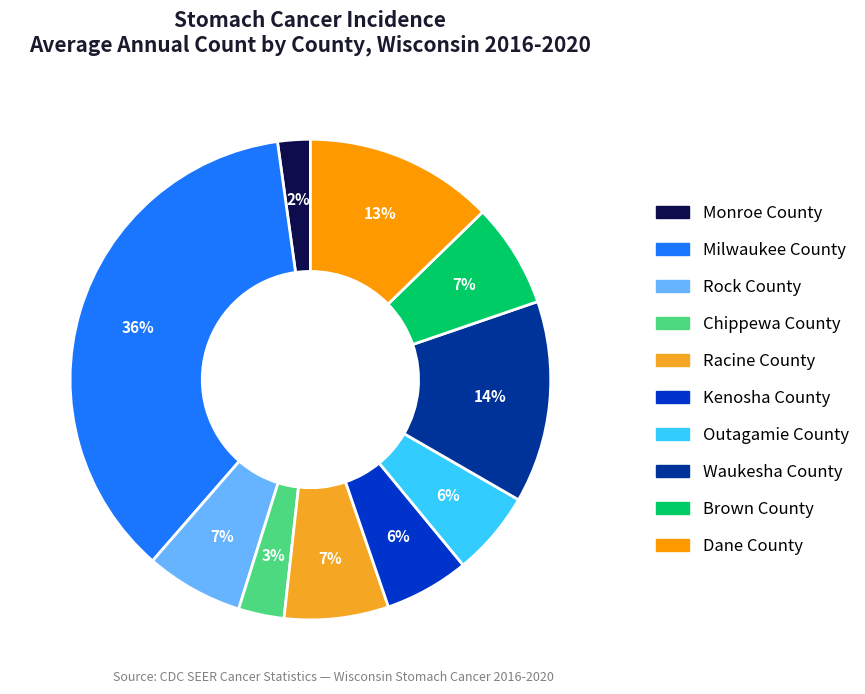

To the nearest percent, what is the difference between the Outagamie County and Rock County slice percentages?

1%